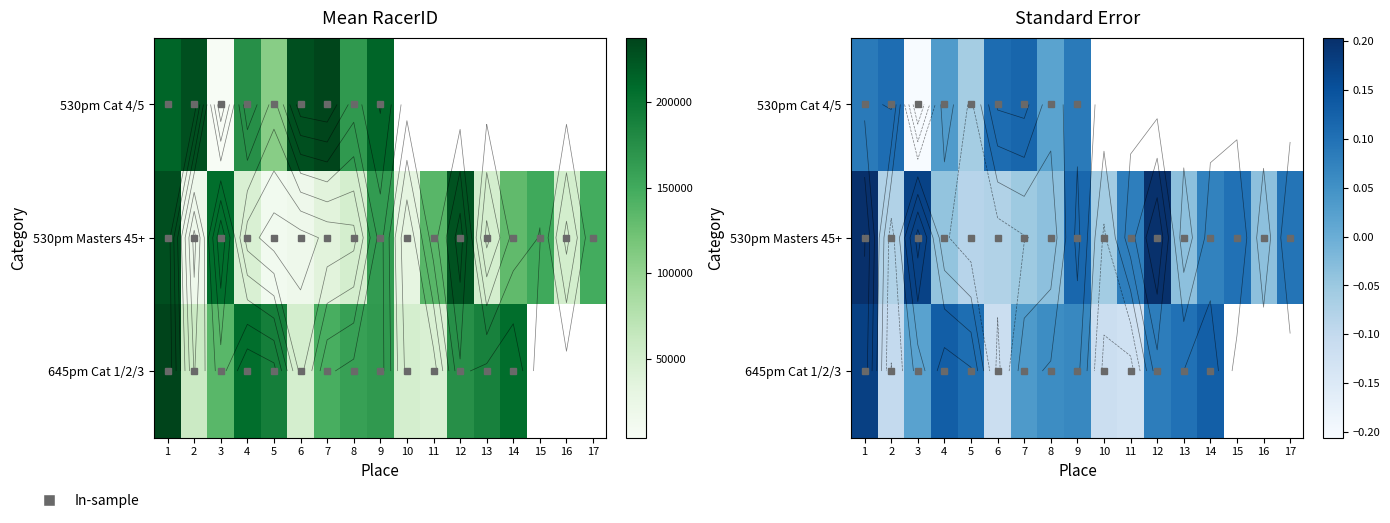

What is the difference between the 530pm Cat 4/5 values at 7 and 3?

0.3